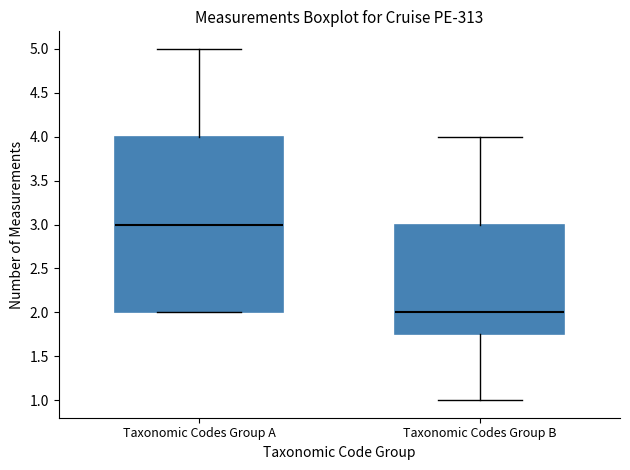

Reading left to right, transcribe this box plot: for each box, give where its median line is, the range the box spans, and where its two whiskers end, as read against the y-axis. The values are not printed on the chart, so give them approximately, as read against the axis.

Taxonomic Codes Group A: median 3.00, box 2.00 to 4.00, whiskers 2.00 to 5.00
Taxonomic Codes Group B: median 2.00, box 1.75 to 3.00, whiskers 1.00 to 4.00